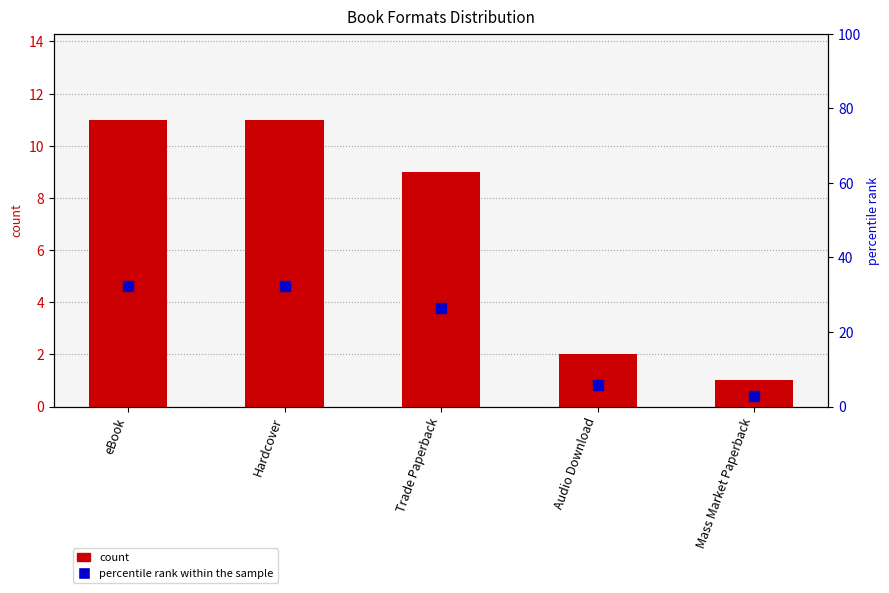

Is the value of count at Hardcover greater than the value of percentile rank within the sample at Hardcover?

No